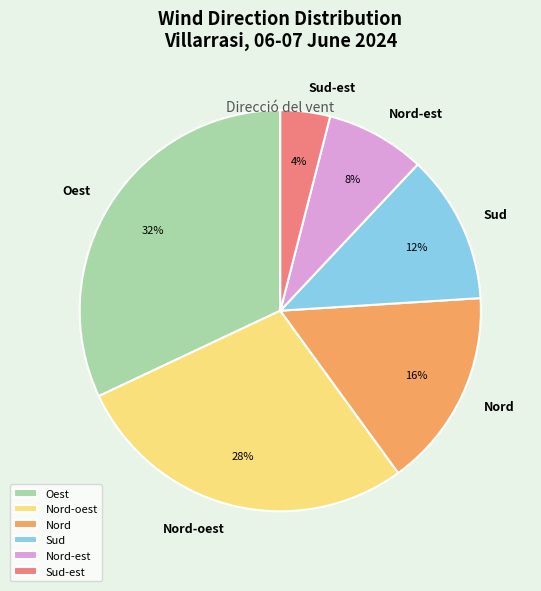

To the nearest percent, what is the combined percentage of Sud and Nord-est?

20%